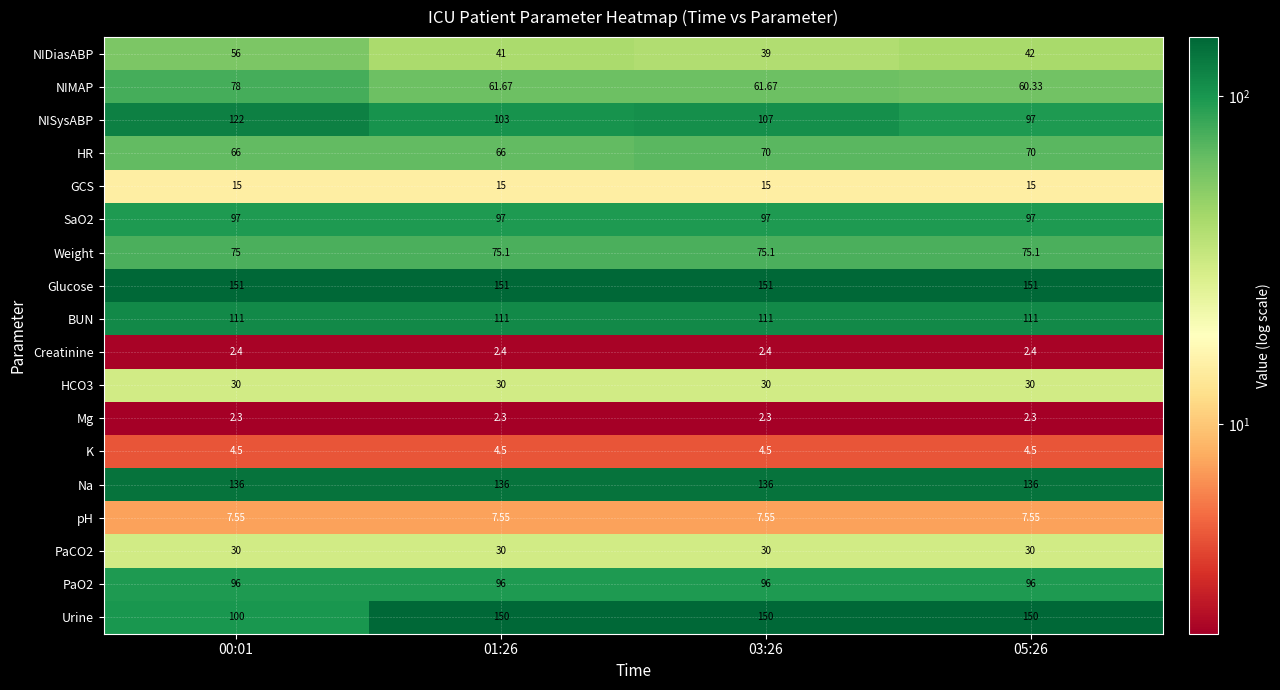

Is the value of Creatinine at 01:26 greater than the value of K at 00:01?

No